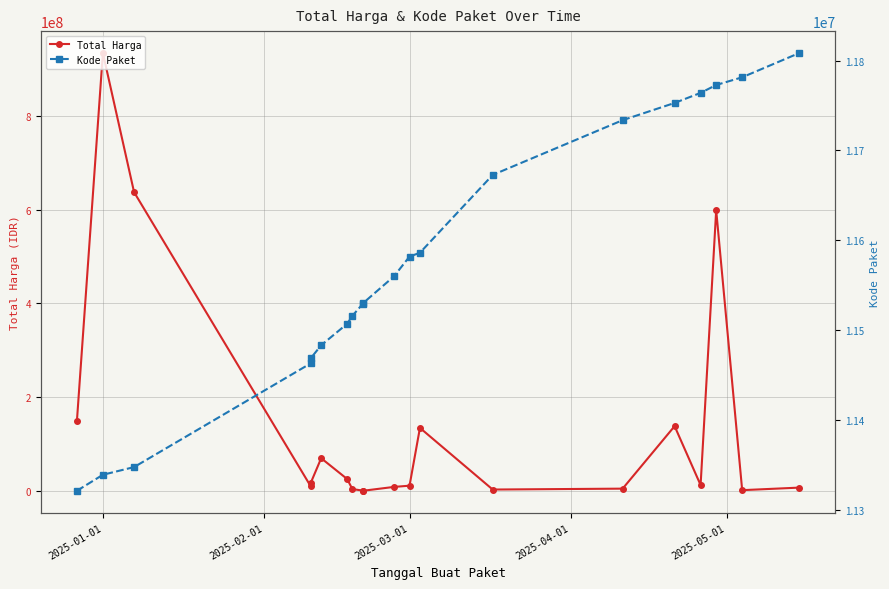

Rank the series by their maximum value, from lowest to highest.

Kode Paket, Total Harga